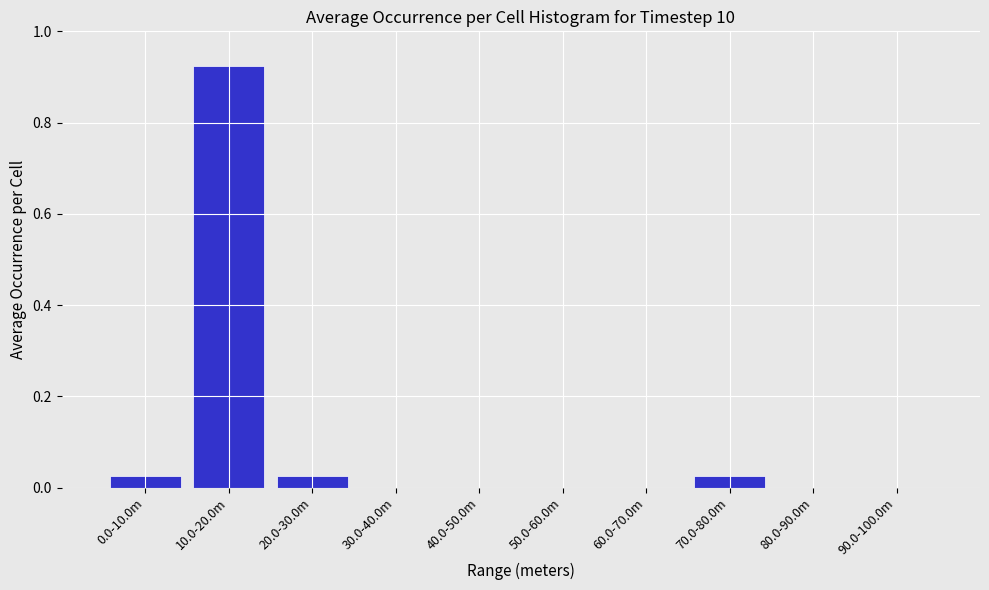

Which category has the highest value across all series?

10.0-20.0m